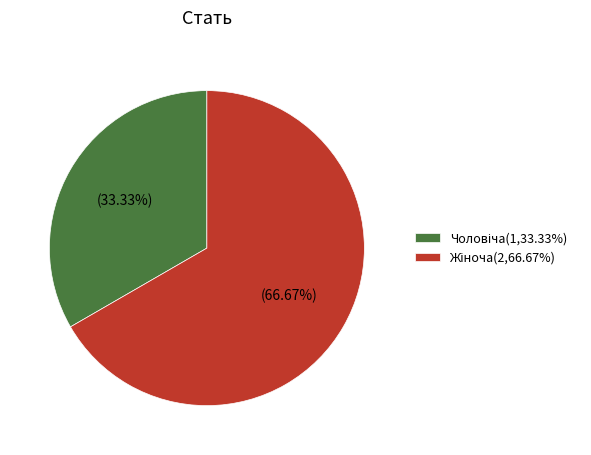

The Чоловіча slice represents 33% of the pie. True or false?

True